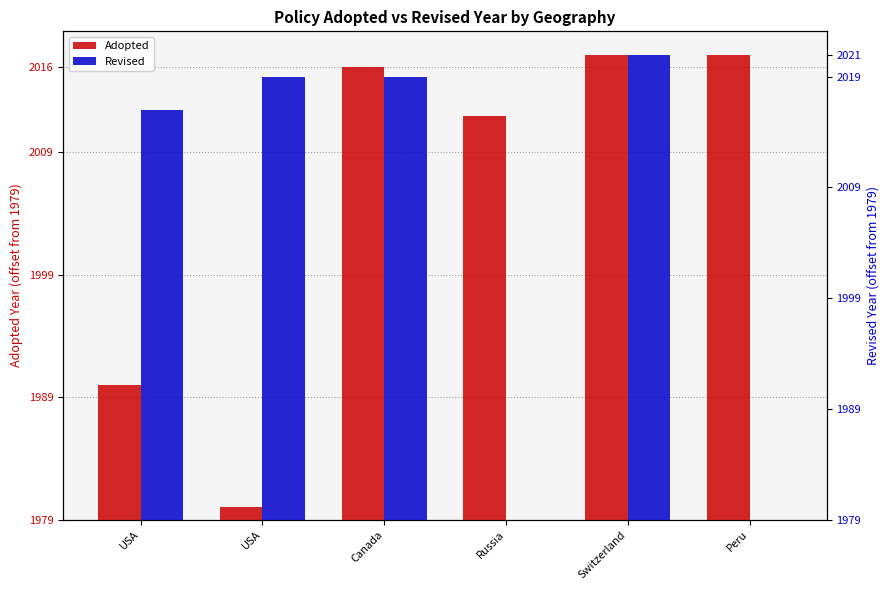

At how many categories does at least one series exceed 2?

6